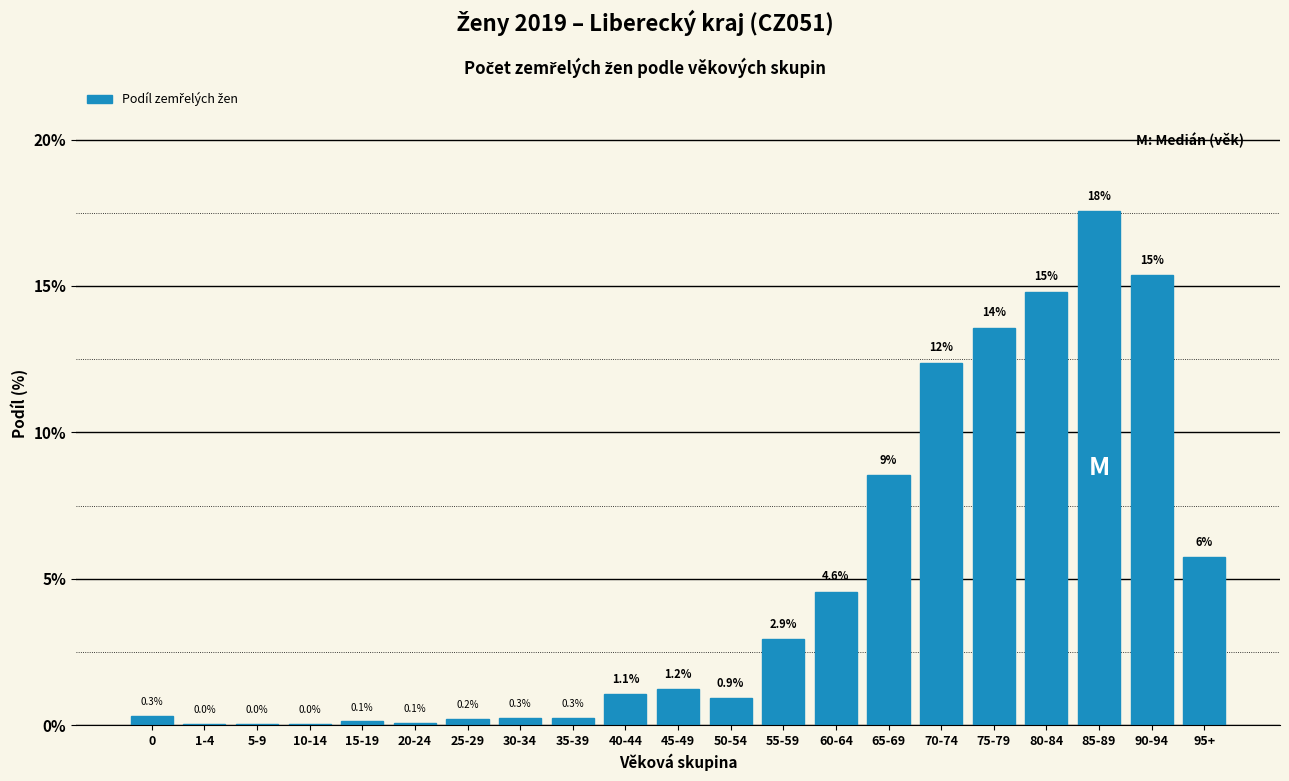

At which label does the data first exceed 1?

40-44